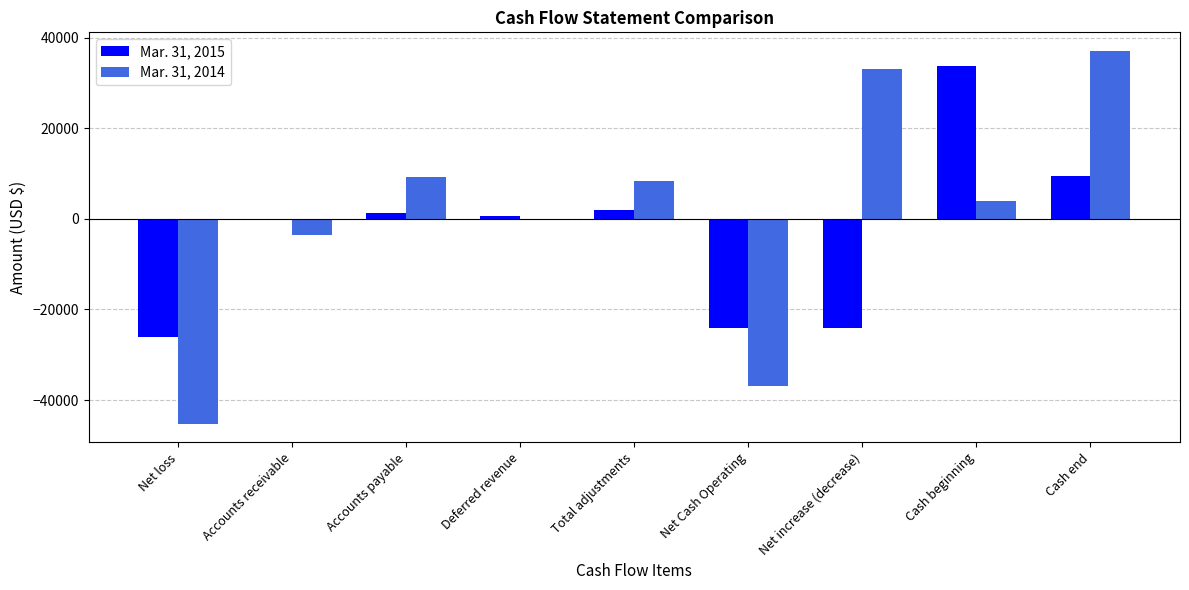

How many groups of bars are there?

9